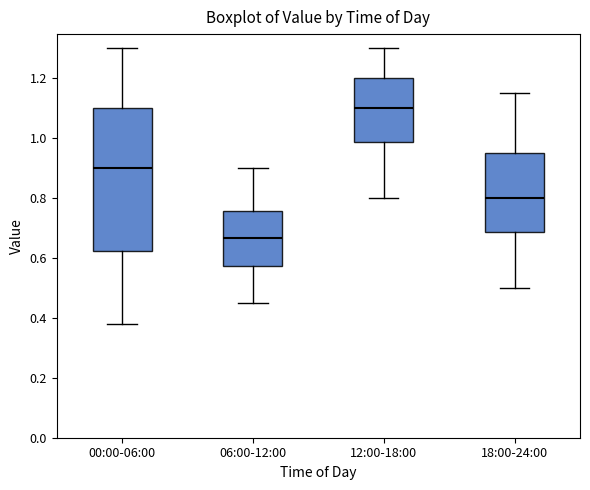

Where does the lower whisker of the box for 18:00-24:00 end on the y-axis? The values are not printed on the chart, so give them approximately, as read against the axis.

0.50